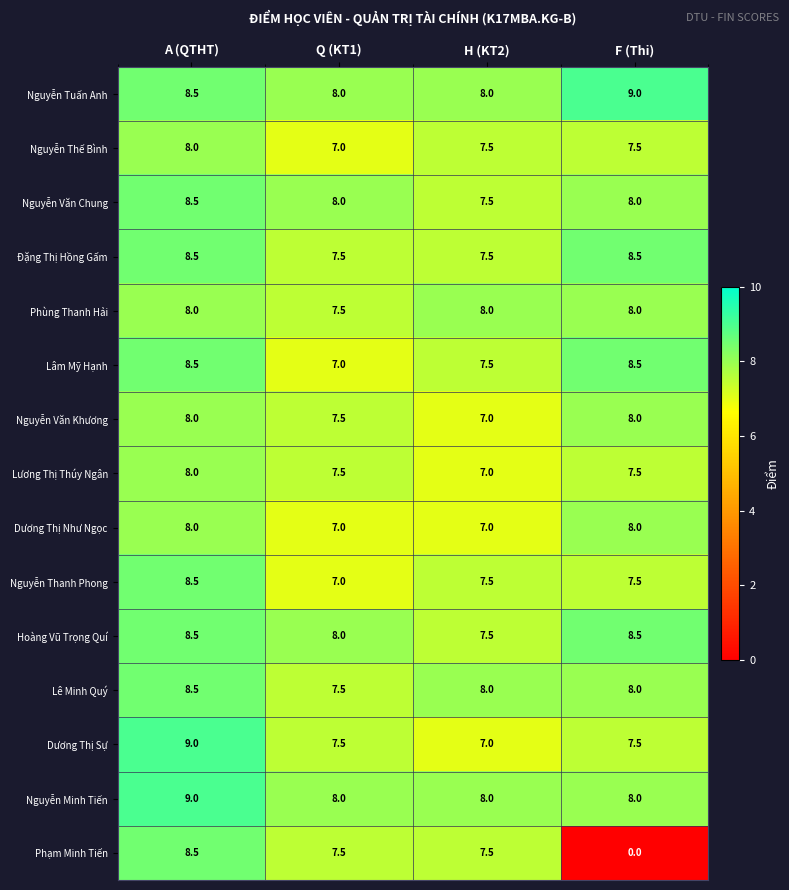

Where is Nguyễn Văn Khương nearest to the value 7?

H (KT2)